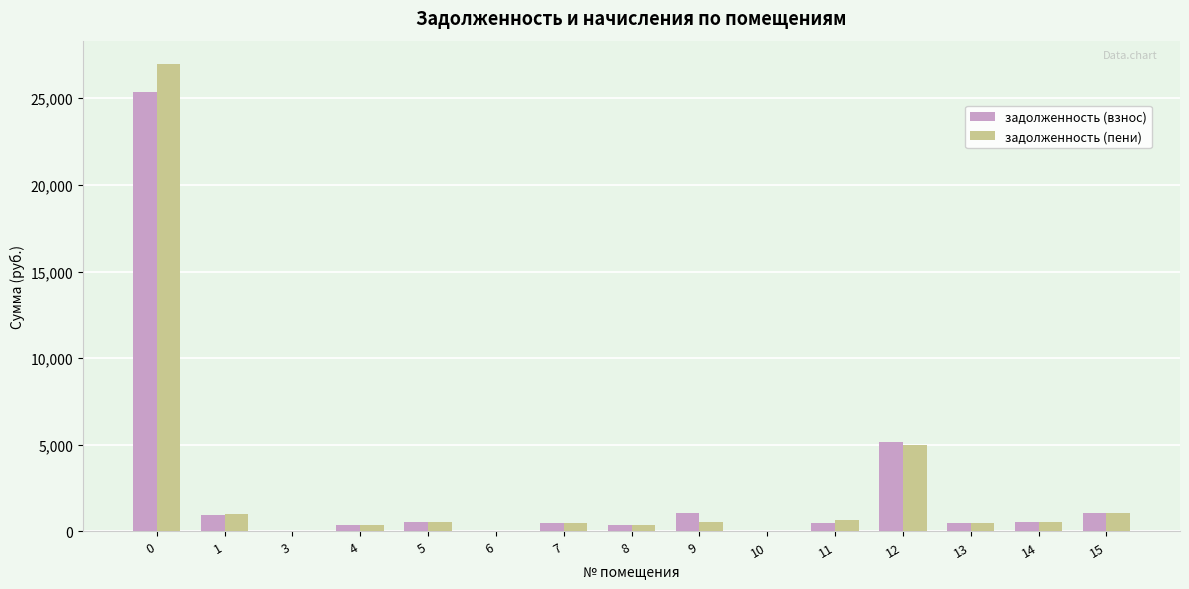

The value of задолженность (взнос) at 10 is -10657.2. True or false?

False